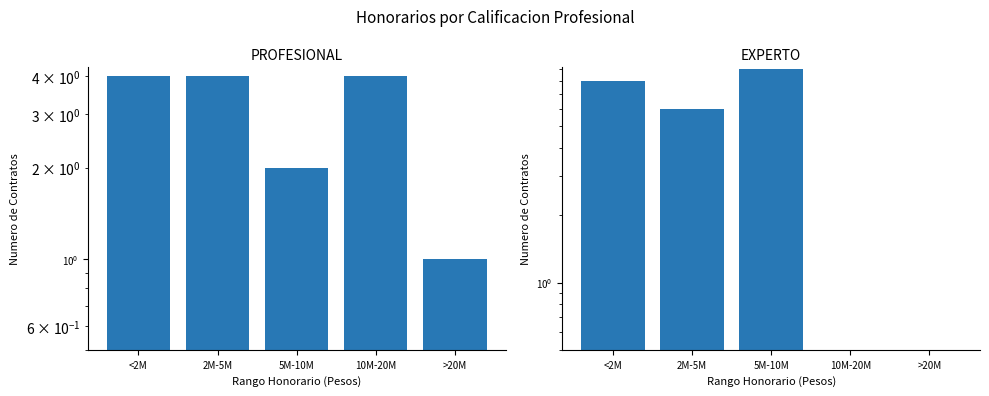

What is the spread (max minus min) of values at 2M-5M?

2